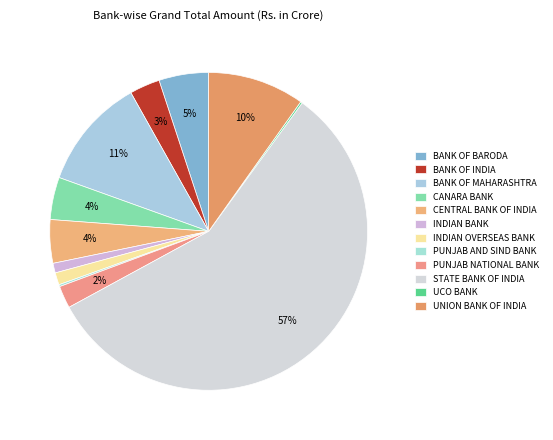

To the nearest percent, what percentage of the pie is STATE BANK OF INDIA?

57%